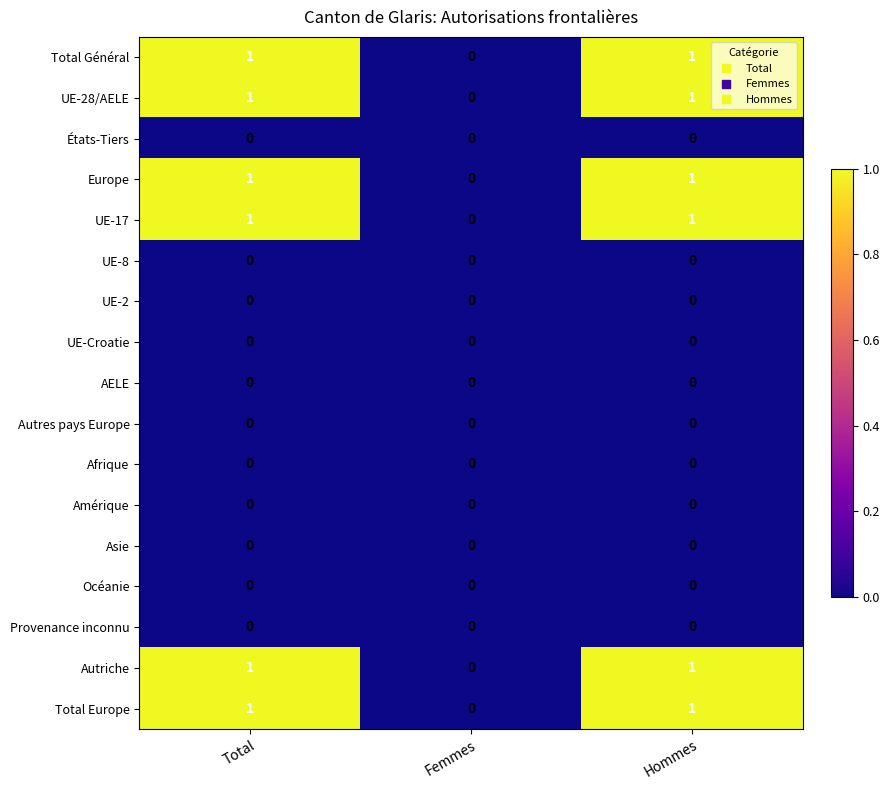

Count the Autriche values in the range 0 to 1.

3